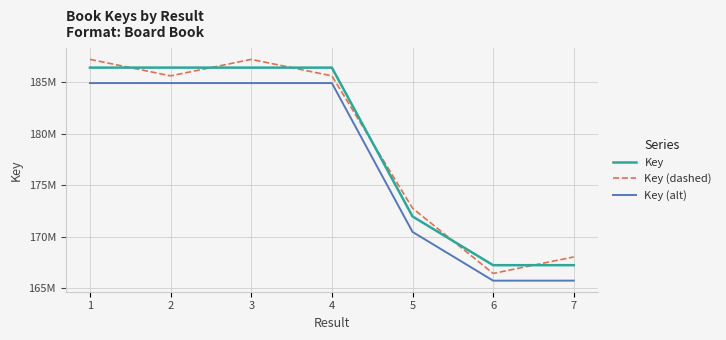

True or false: Key and Key (alt) intersect in this chart.

False